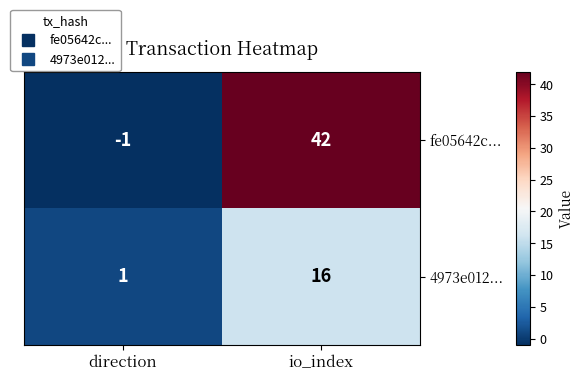

Which category has the lowest value in the fe05642c... series?

direction